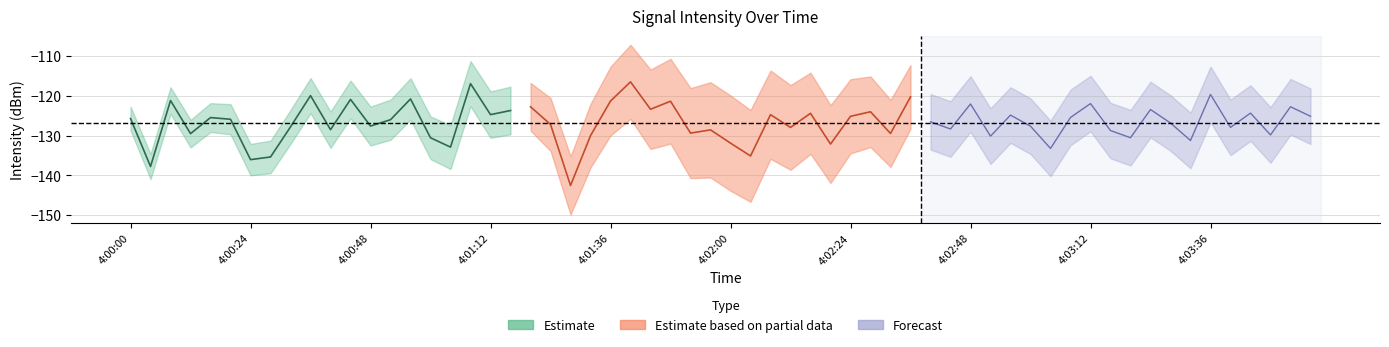

Count the number of data series in this chart.

3